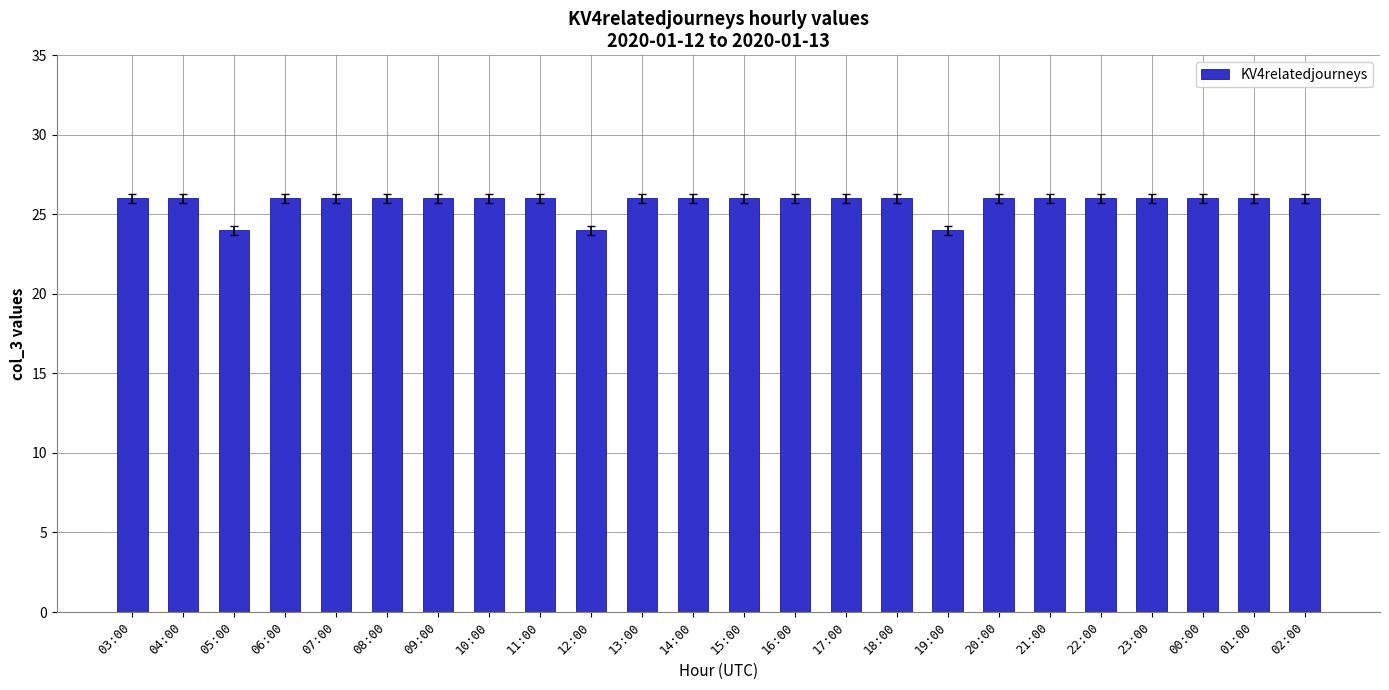

What is the label of the 20th bar from the left?

22:00